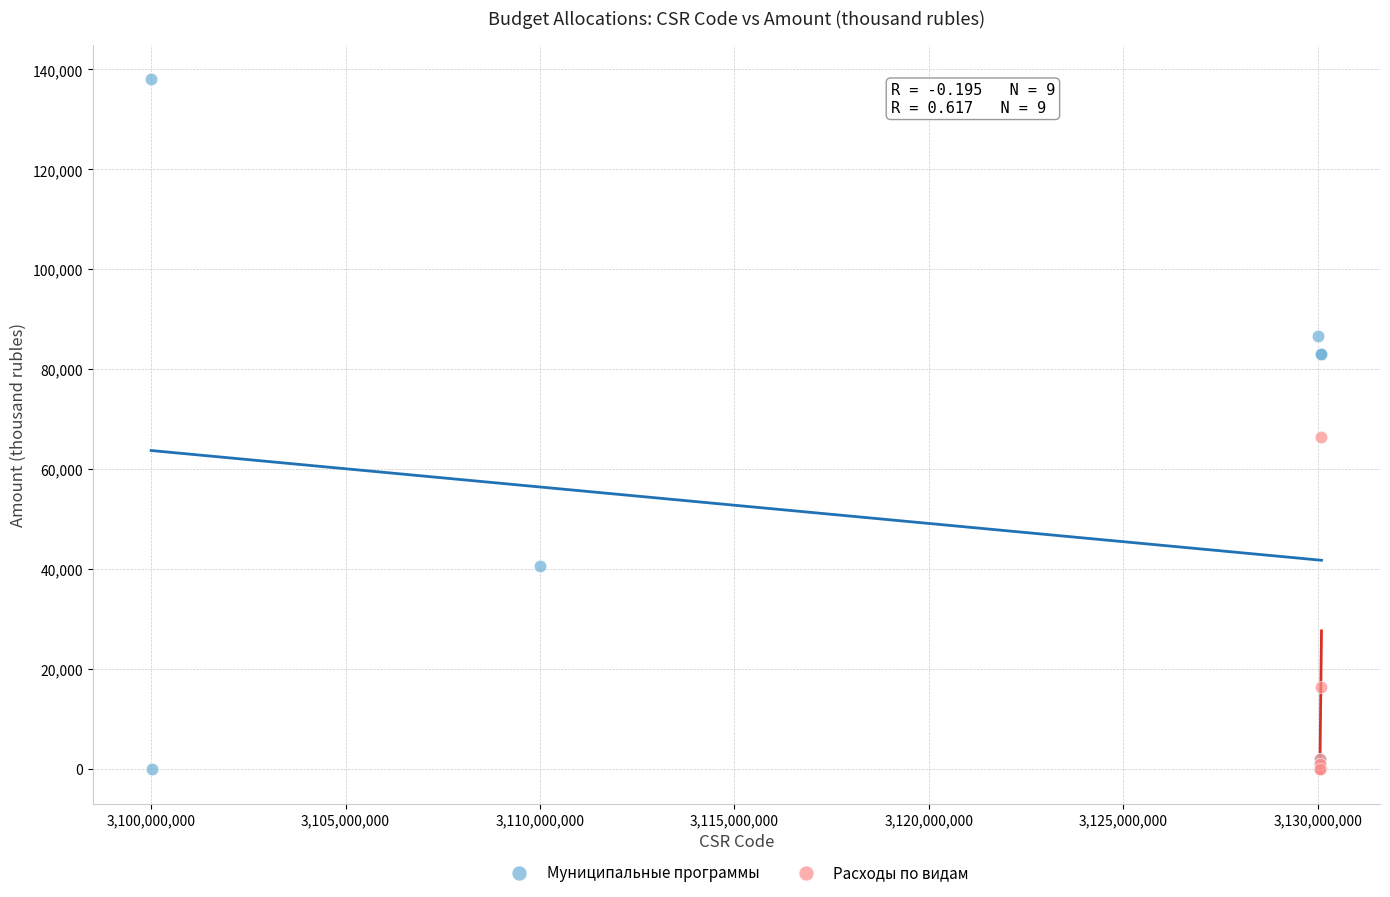

Which series contains the highest Y value?

Муниципальные программы